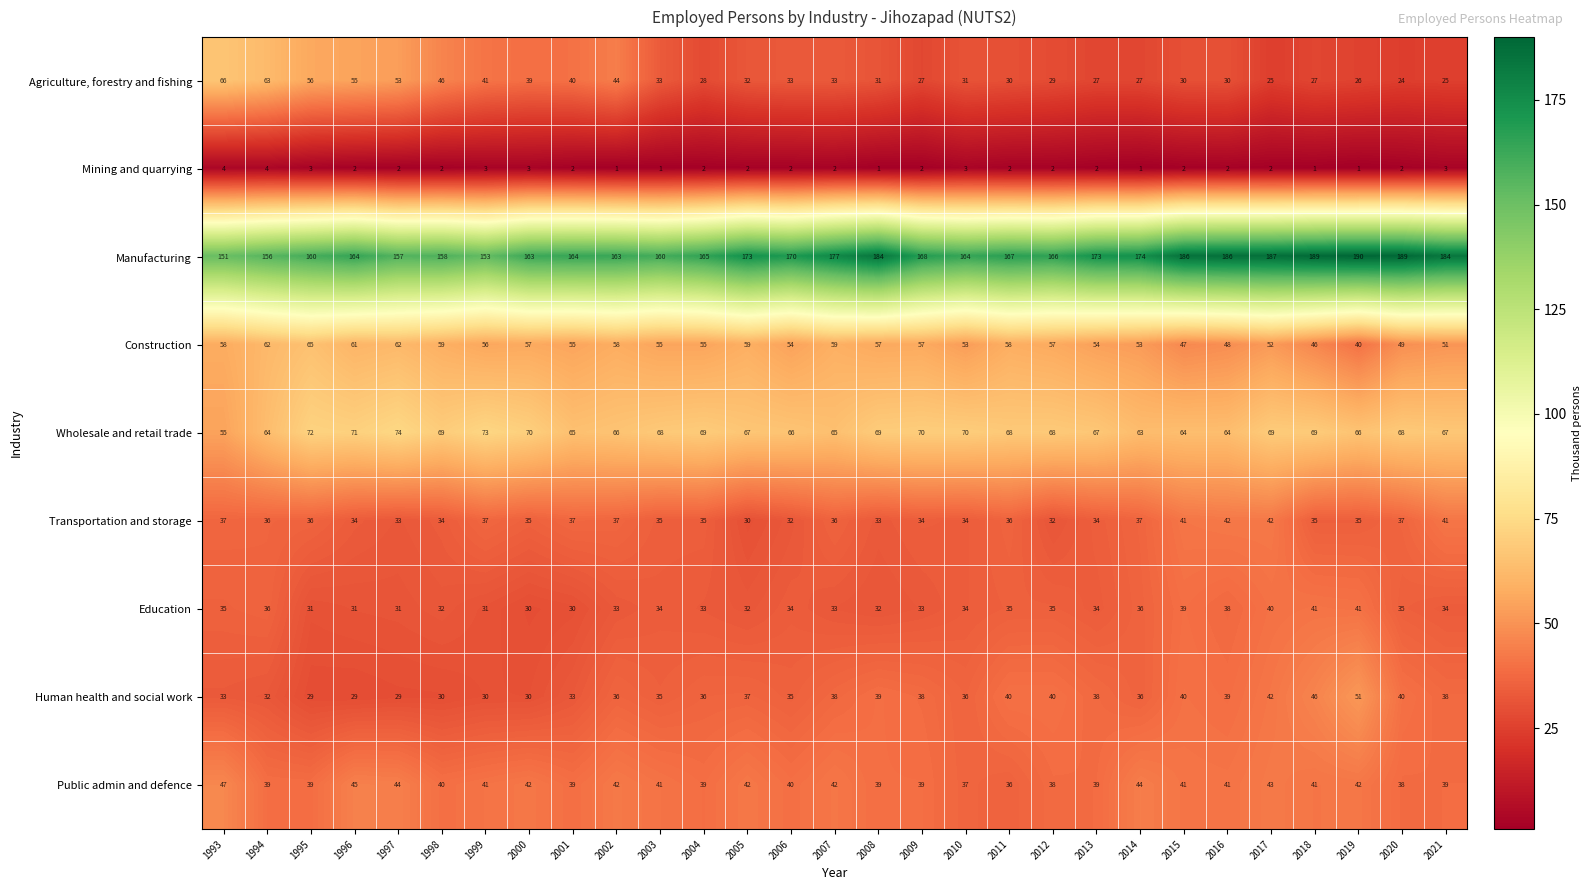

Which series has the widest spread of values?

Agriculture, forestry and fishing